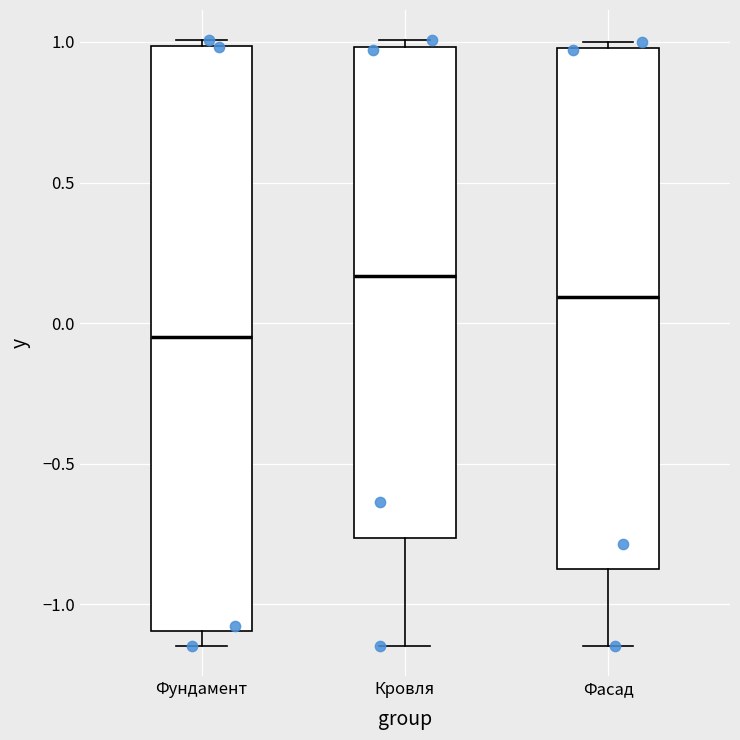

Reading left to right, read every box against the y-axis: the position of its median line, the range the box covers, and the ends of its whiskers. The values are not printed on the chart, so give them approximately, as read against the axis.

Фундамент: median -0.05, box -1.10 to 1.00, whiskers -1.15 to 1.00 (just above the box's upper edge)
Кровля: median 0.15, box -0.75 to 1.00, whiskers -1.15 to 1.00 (just above the box's upper edge)
Фасад: median 0.10, box -0.85 to 1.00, whiskers -1.15 to 1.00 (just above the box's upper edge)